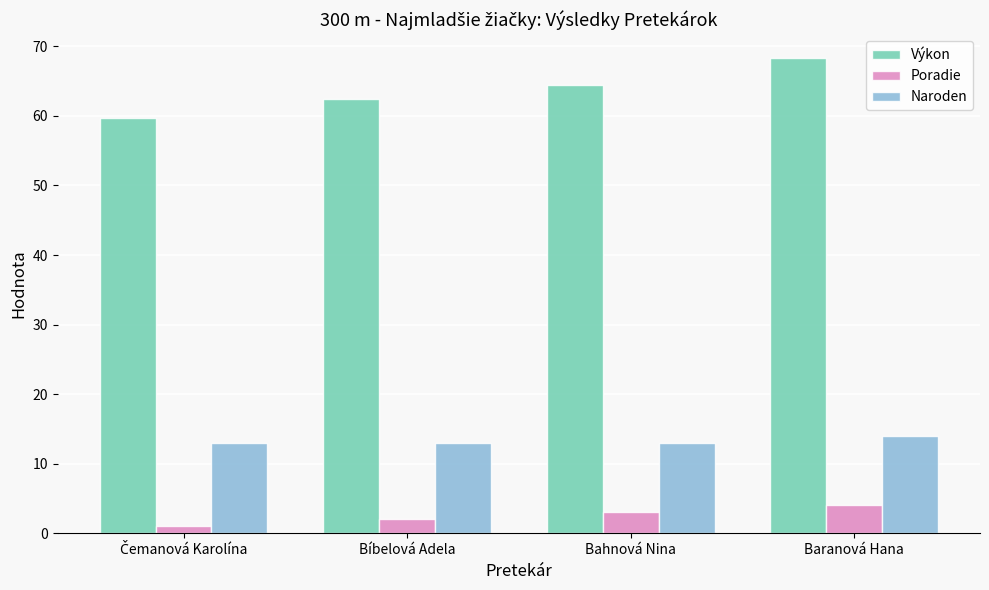

Rank the series by their average value, from lowest to highest.

Poradie, Naroden, Výkon